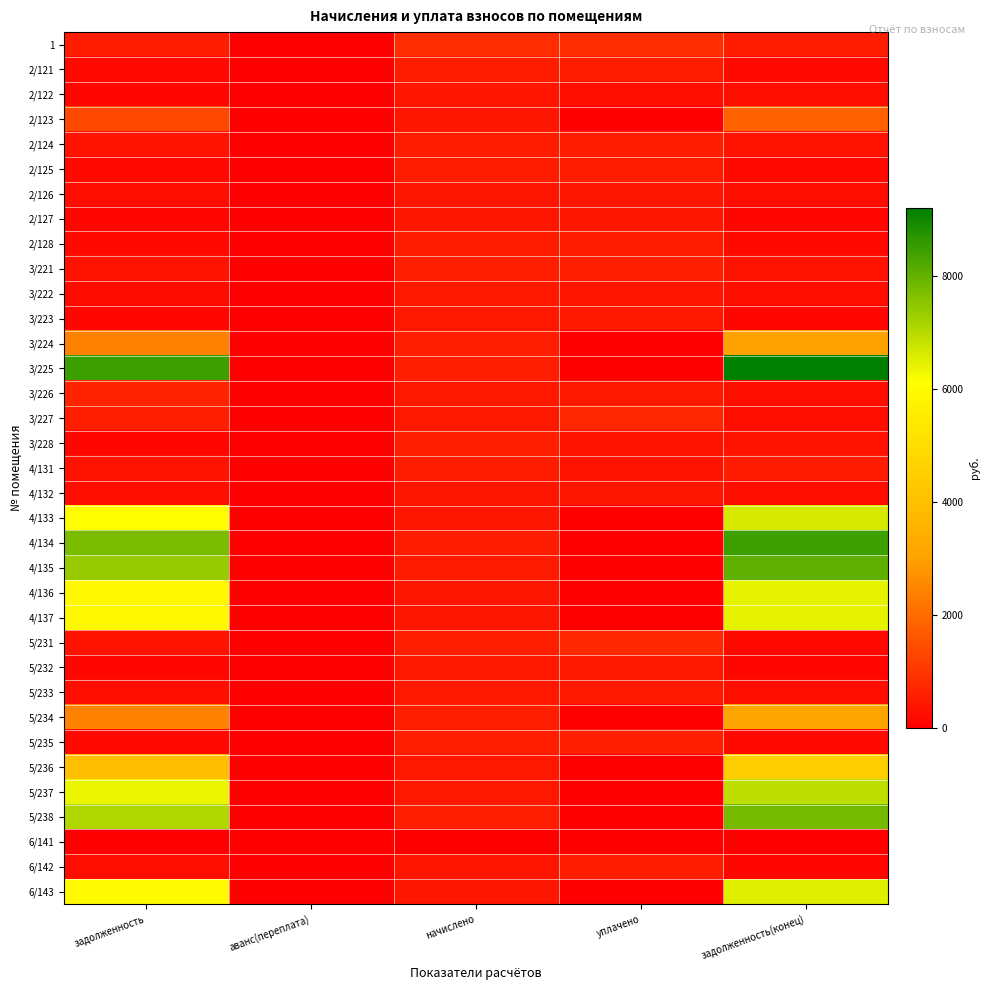

At задолженность(конец), list the series in order from largest to smallest.

3/225, 4/134, 4/135, 5/238, 5/237, 4/133, 6/143, 4/136, 4/137, 5/236, 5/234, 3/224, 2/123, 1, 4/131, 3/228, 3/221, 2/124, 3/222, 3/226, 3/227, 5/233, 2/122, 2/126, 4/132, 5/235, 2/125, 2/121, 2/128, 5/231, 5/232, 3/223, 2/127, 6/142, 6/141